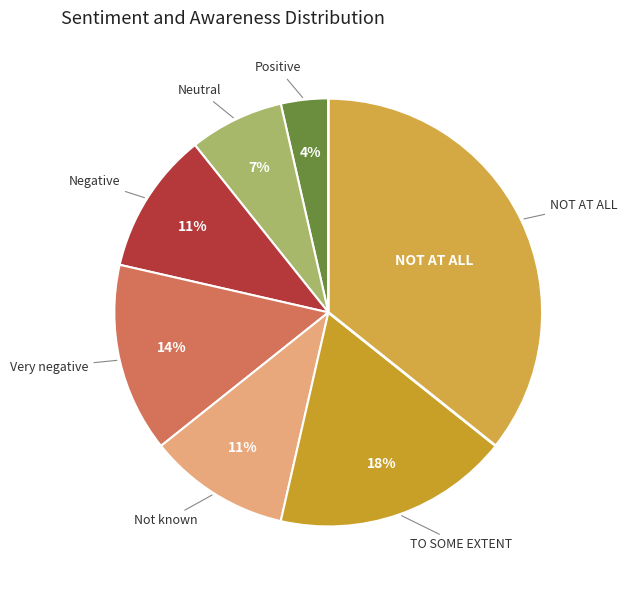

Does any single category account for the majority?

No